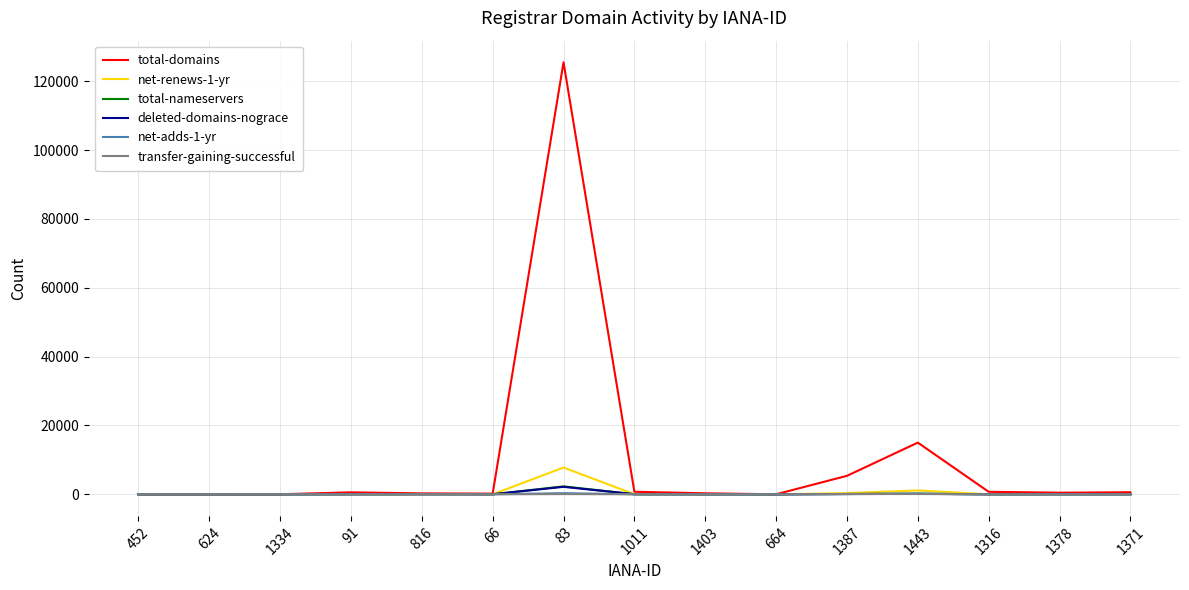

Which series has the widest spread of values?

total-domains